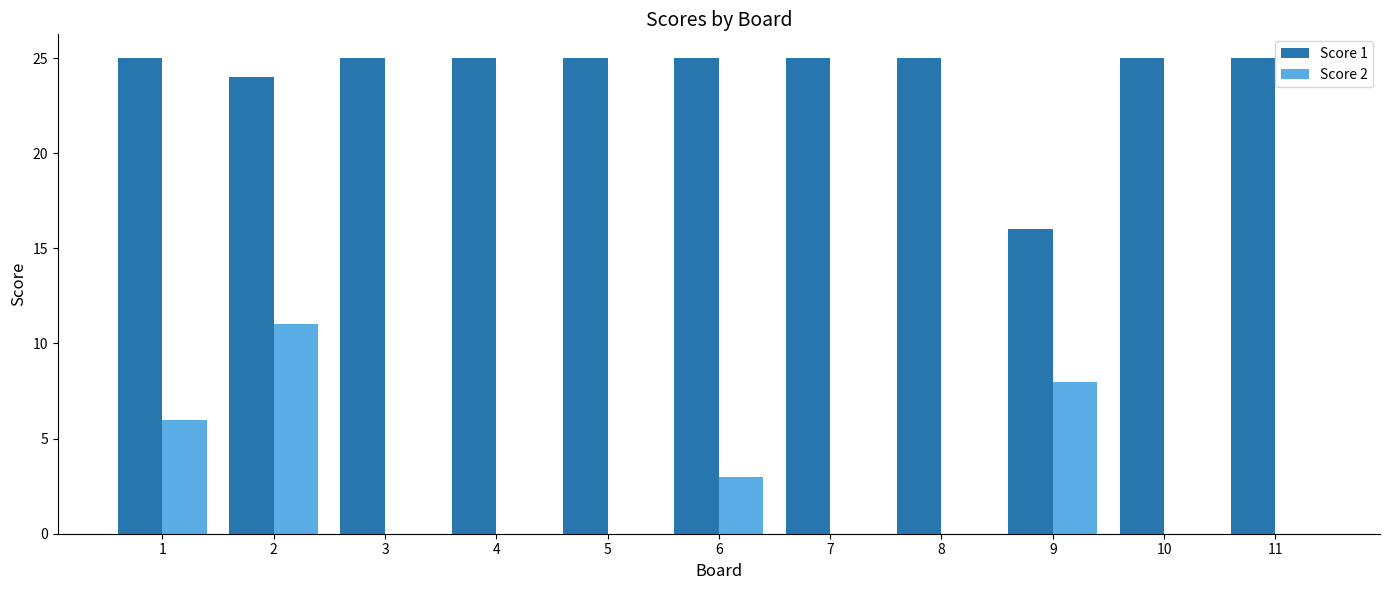

What is the greatest value displayed?

25